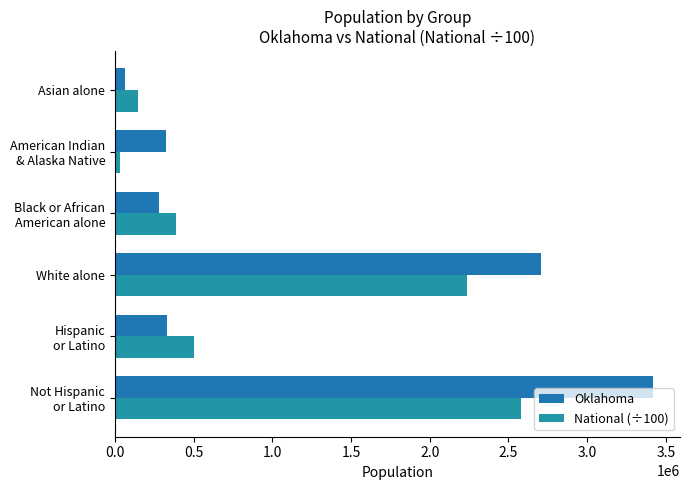

How many categories are shown in the chart?

6